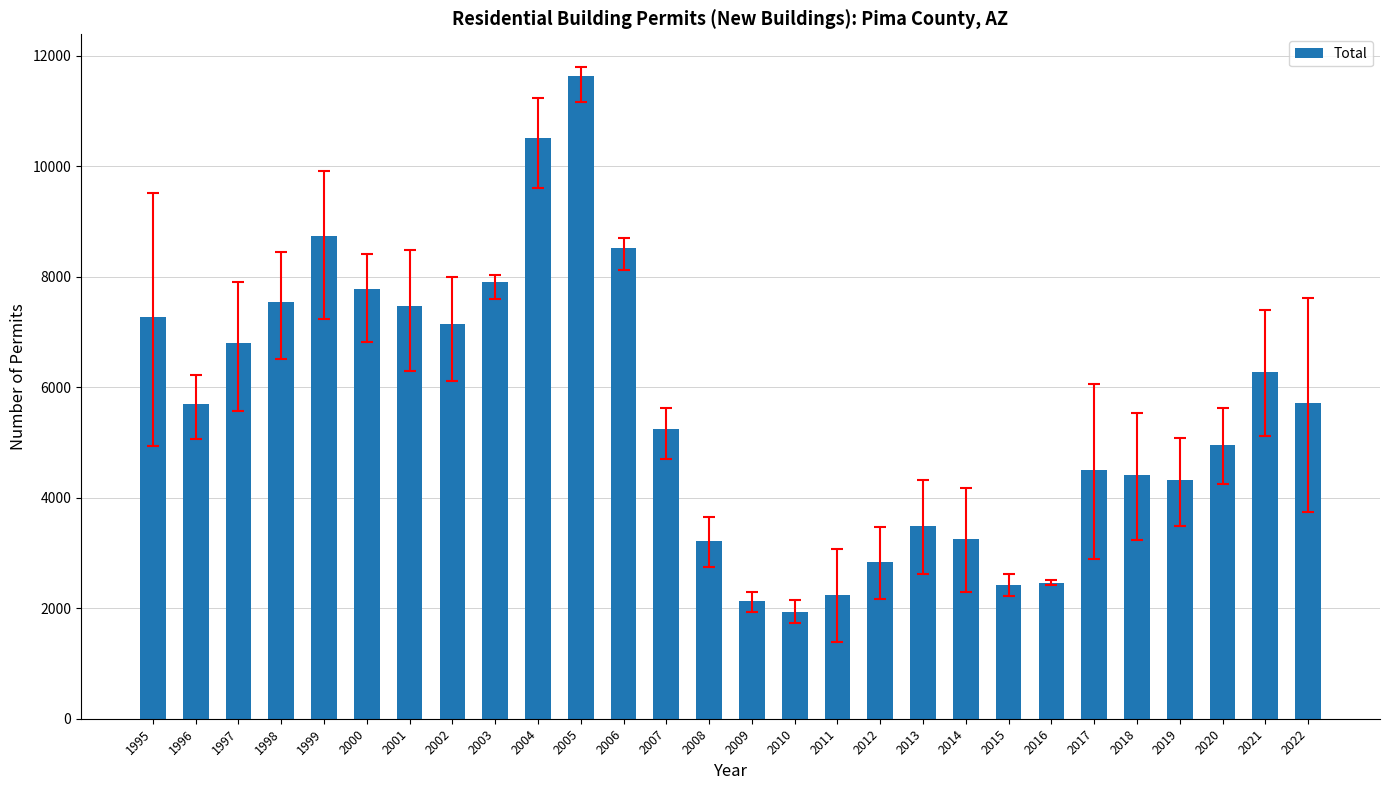

What is the difference between the maximum and second lowest values?

9515